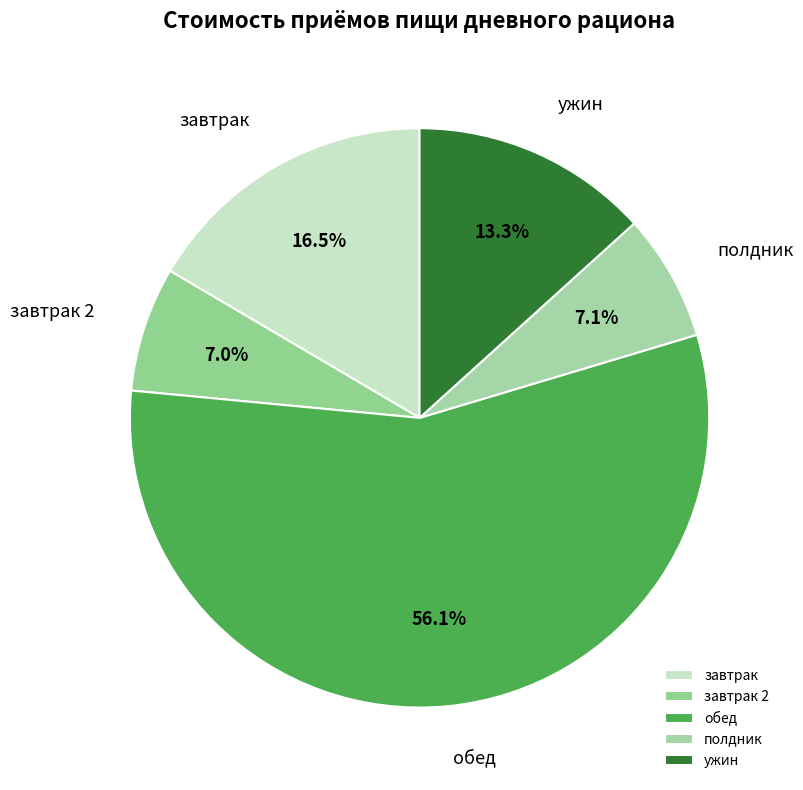

How many segments does this pie chart have?

5